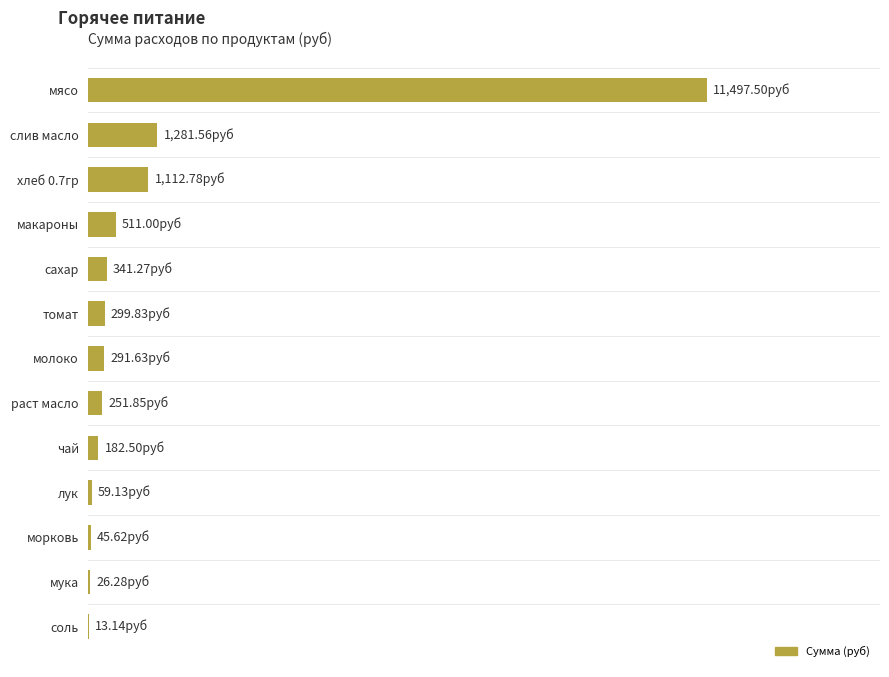

Rank the categories by value from highest to lowest.

мясо, слив масло, хлеб 0.7гр, макароны, сахар, томат, молоко, раст масло, чай, лук, морковь, мука, соль